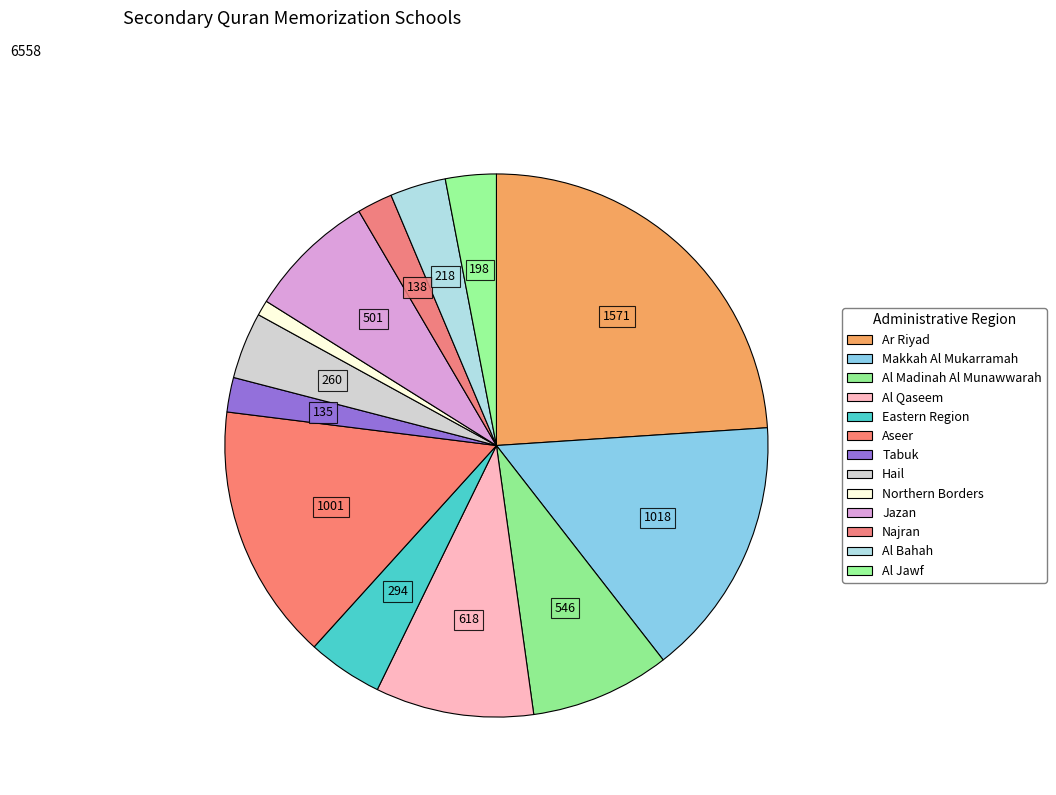

To the nearest percent, what portion does Hail represent?

4%